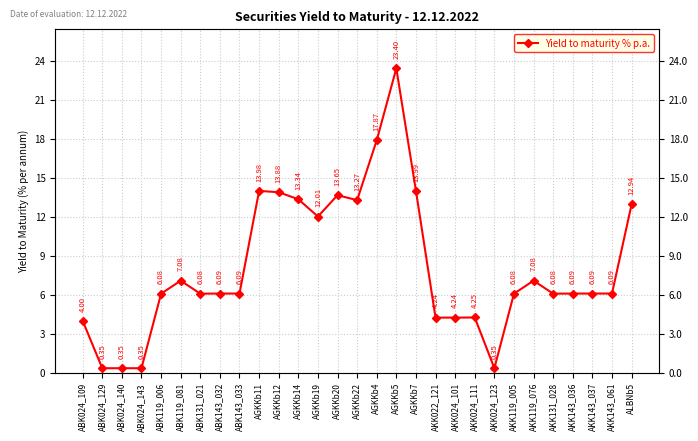

What is the maximum value shown in the chart?

23.4